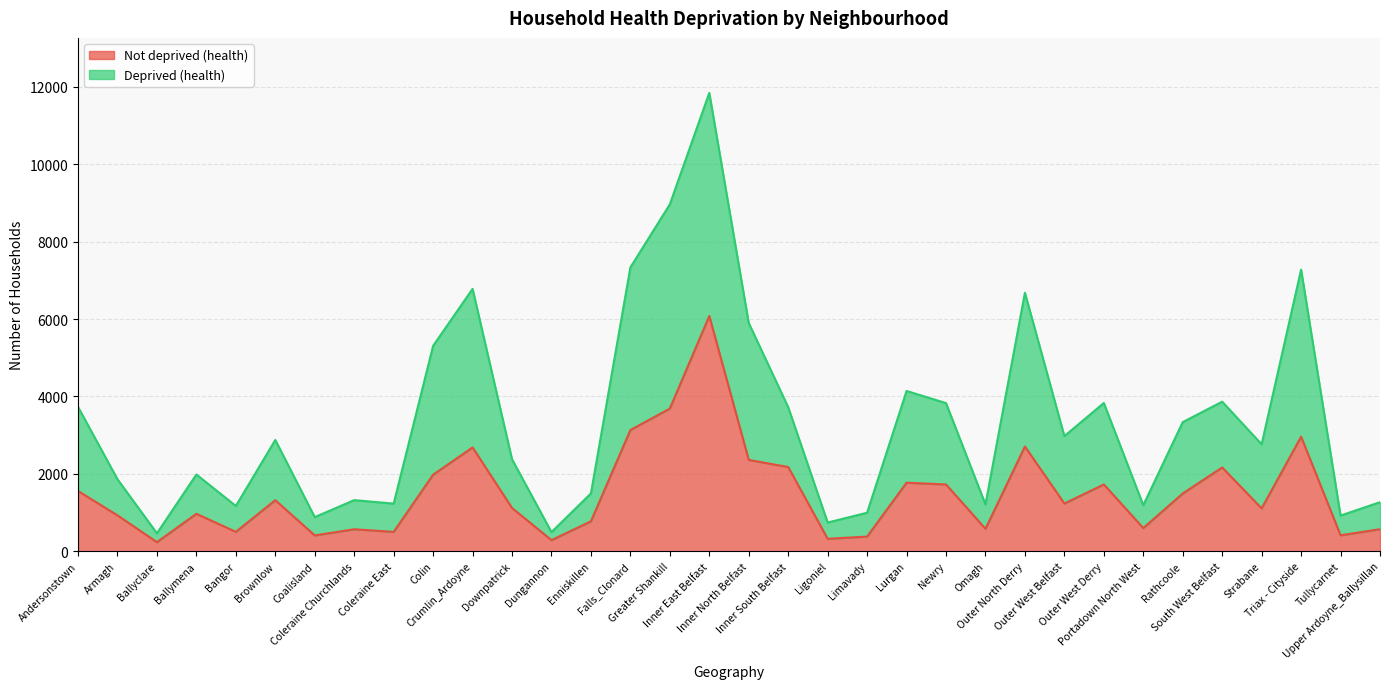

Is it true that Deprived (health) equals 5283 at Inner South Belfast?

False